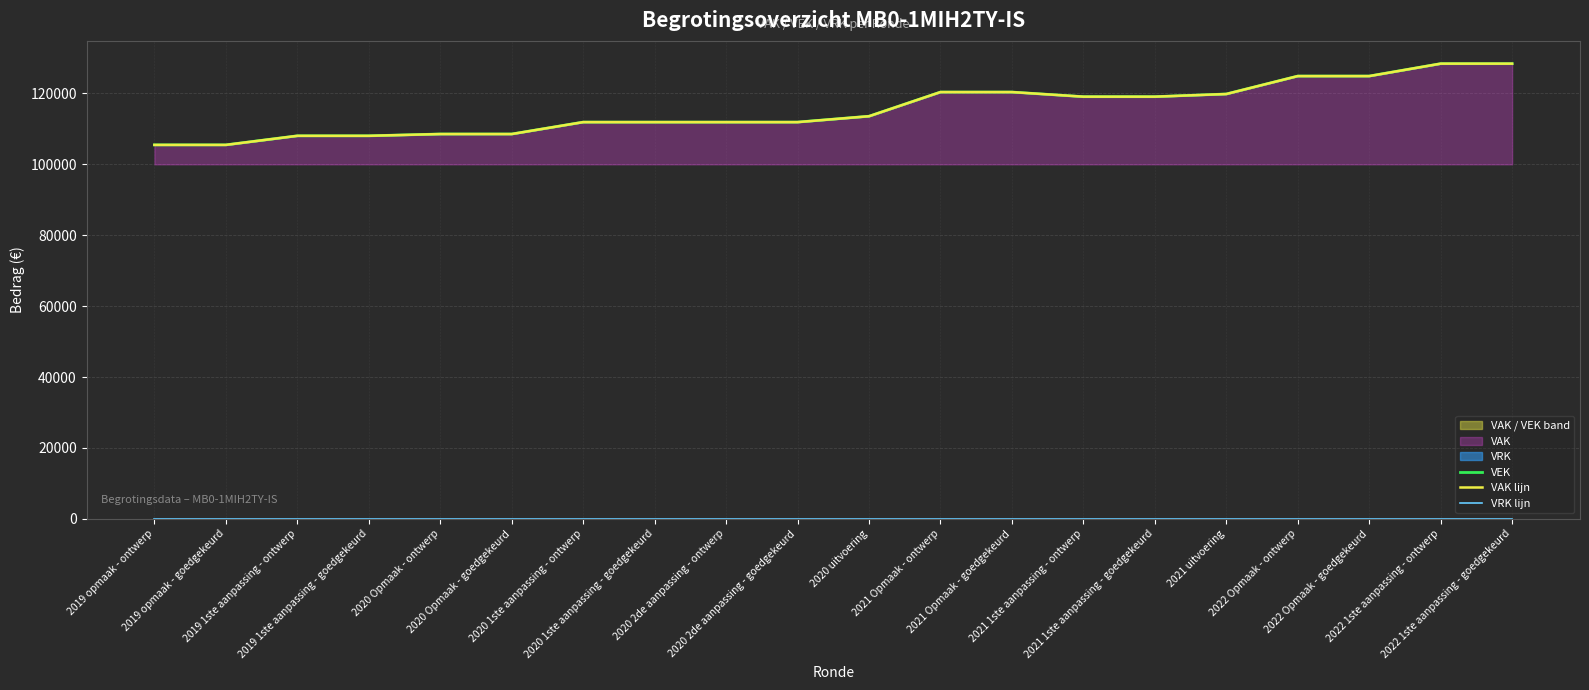

What position from the left is 2020 Opmaak - goedgekeurd?

6